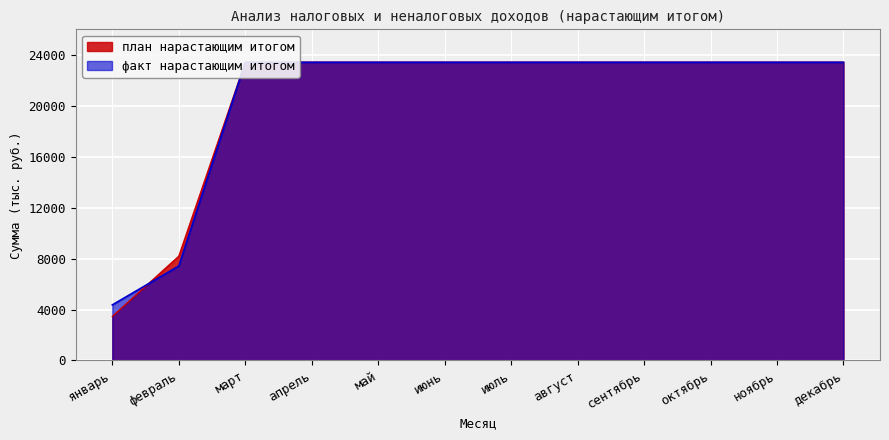

What is the value of the план нарастающим итогом point at the 5th from the left?

23415.1